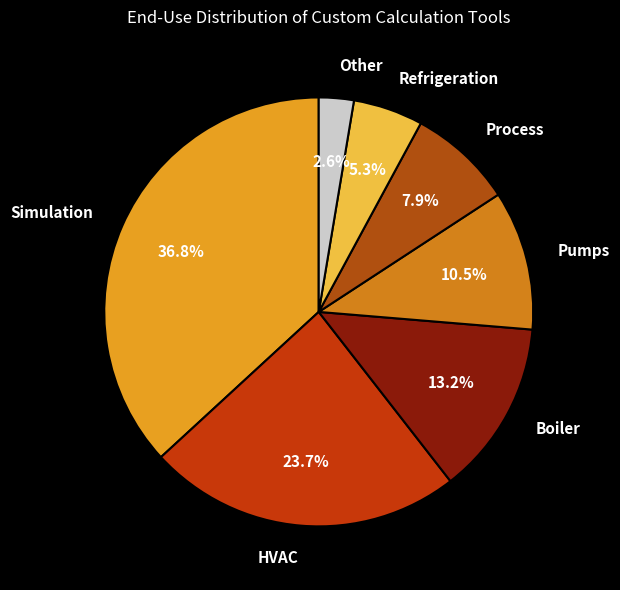

Does any single category account for the majority?

No